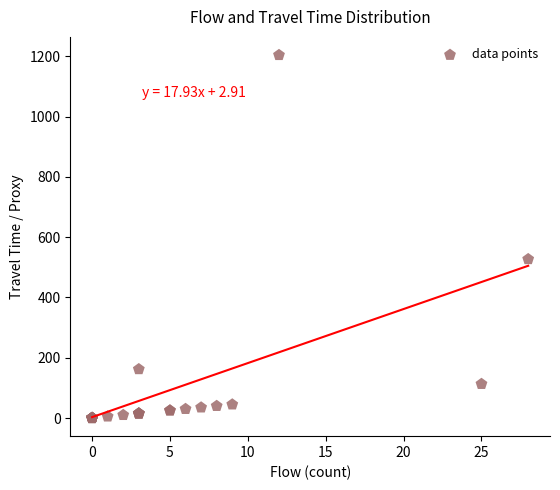

What Y value in the scatter plot is closest to 602?

527